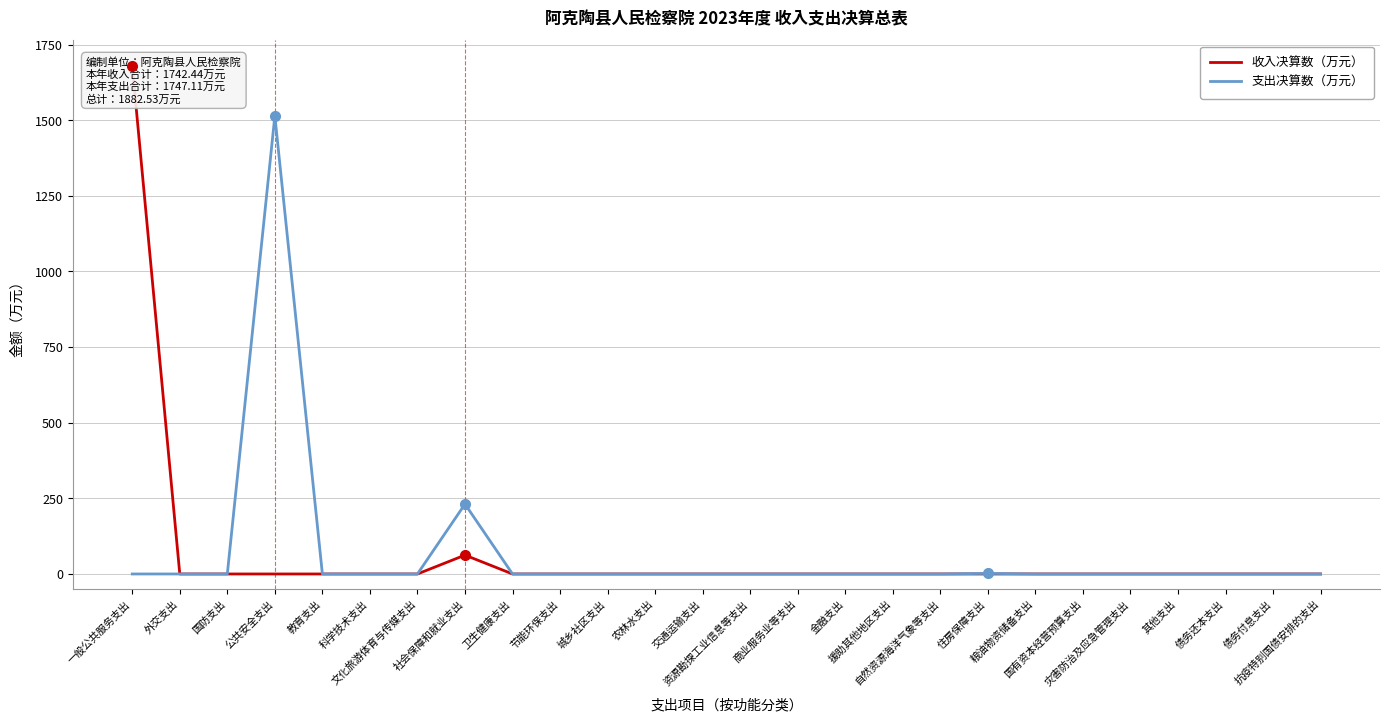

Which series has the largest range (max minus min)?

收入决算数（万元）